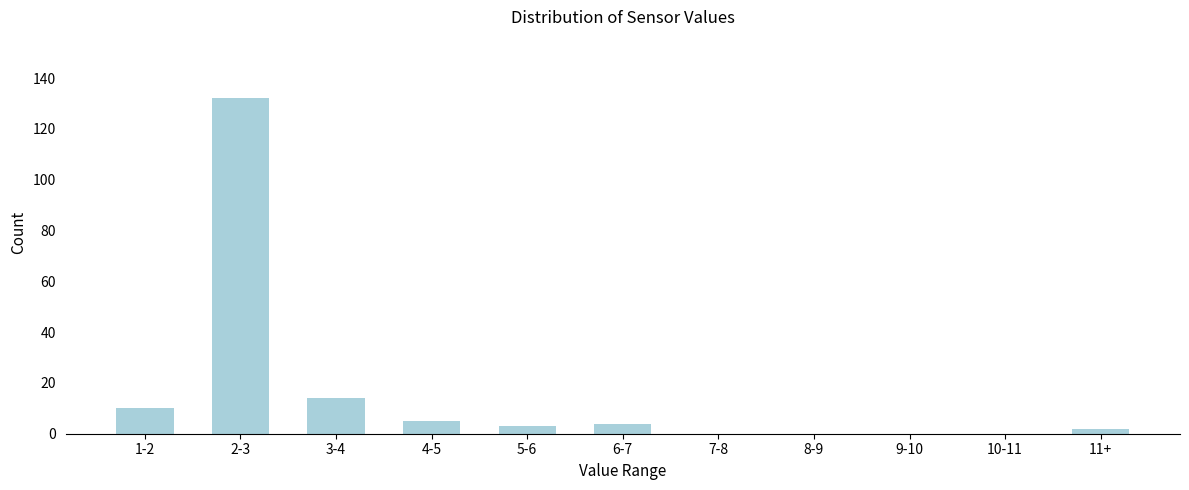

Reading left to right, what are all the values shown in this chart?

1-2=10	2-3=132	3-4=14	4-5=5	5-6=3	6-7=4	7-8=0	8-9=0	9-10=0	10-11=0	11+=2